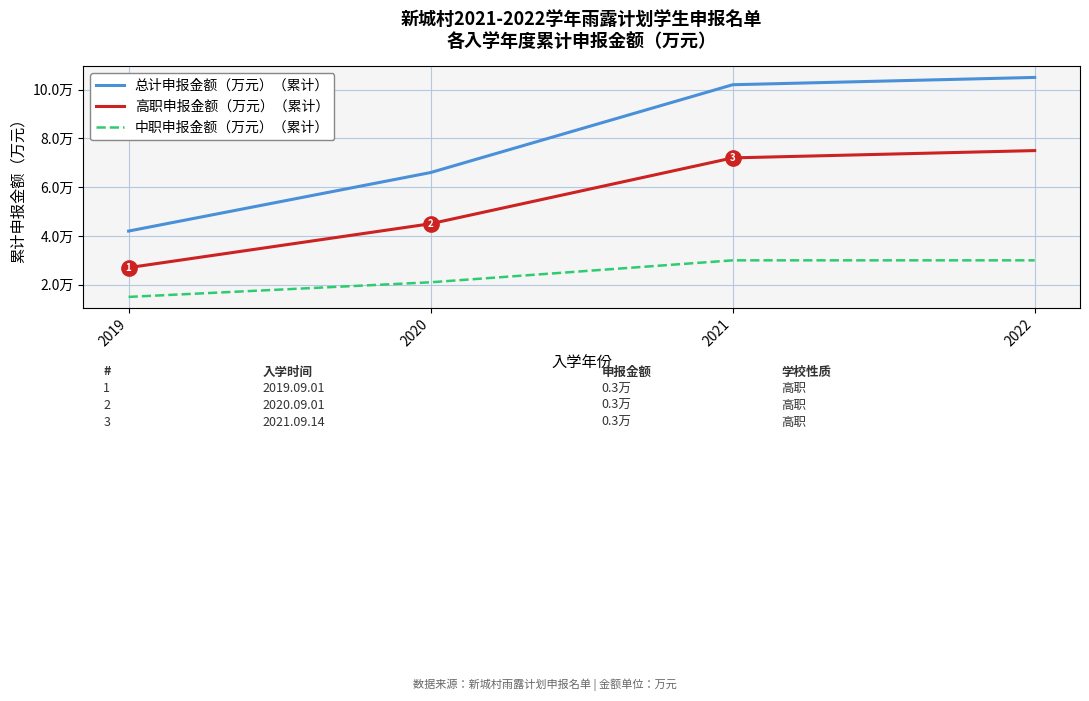

Is it true that 高职申报金额（万元）（累计） equals 7.5 at 2022?

True